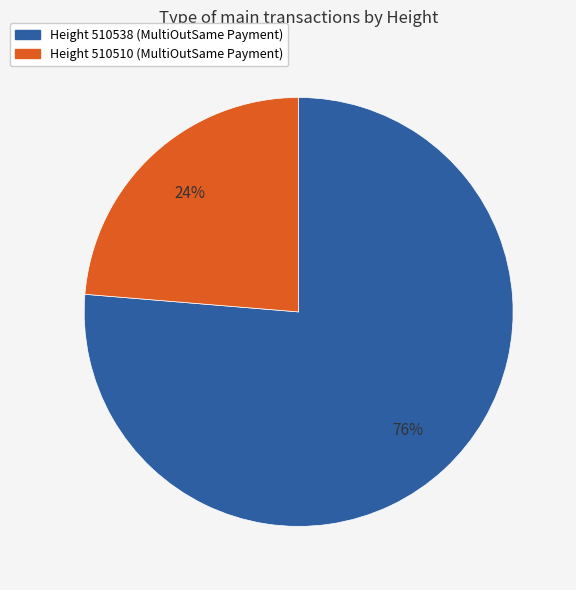

To the nearest percent, what is the average slice percentage?

50%